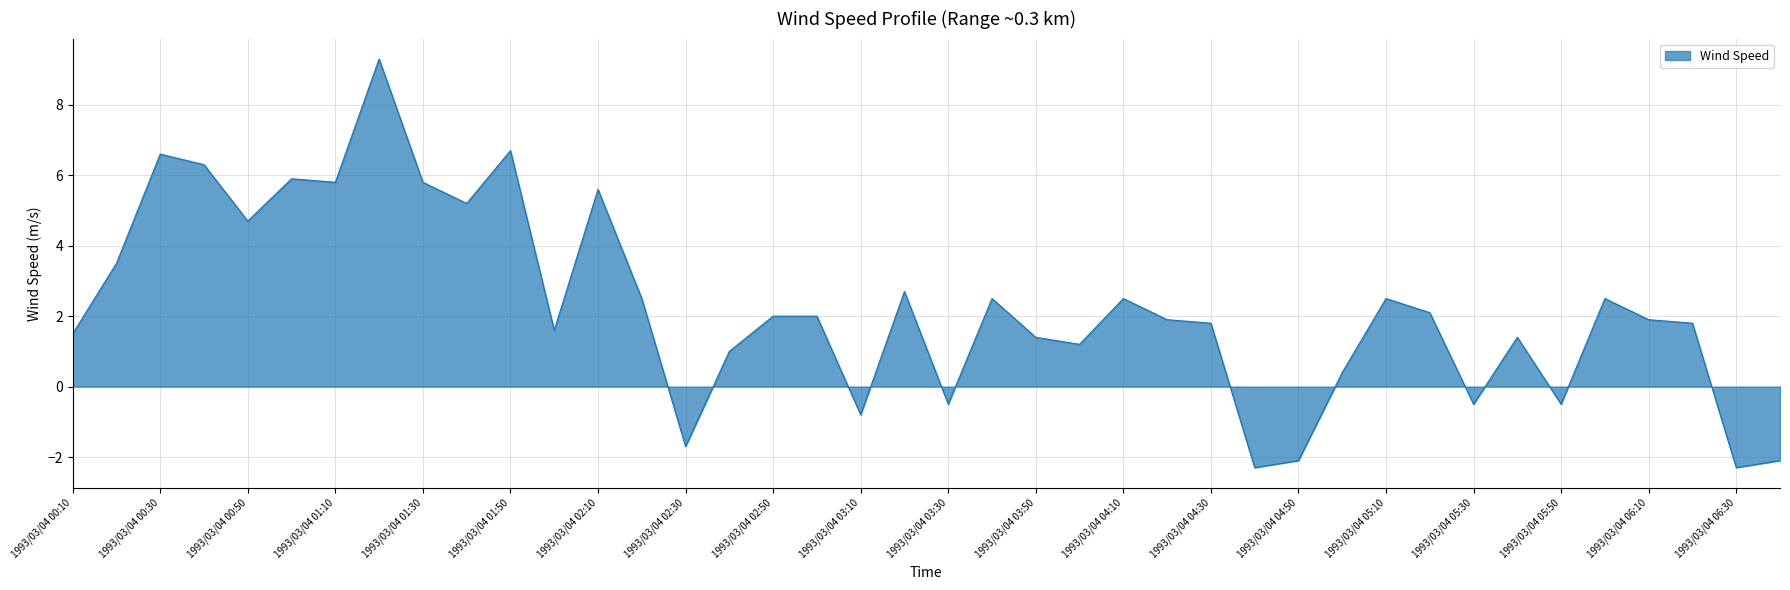

How many values are below 2?

20